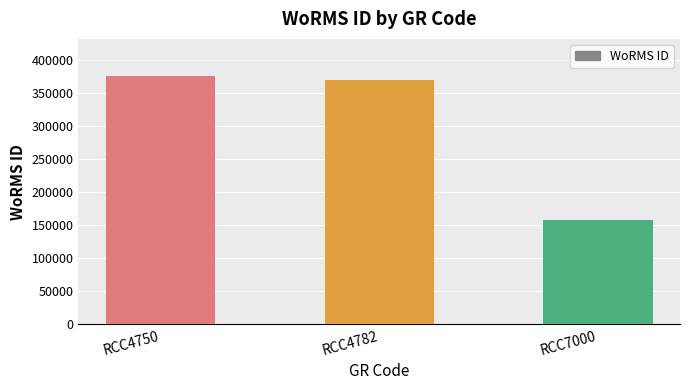

Reading left to right, list all the values displayed in this chart.

375971	369350	157466